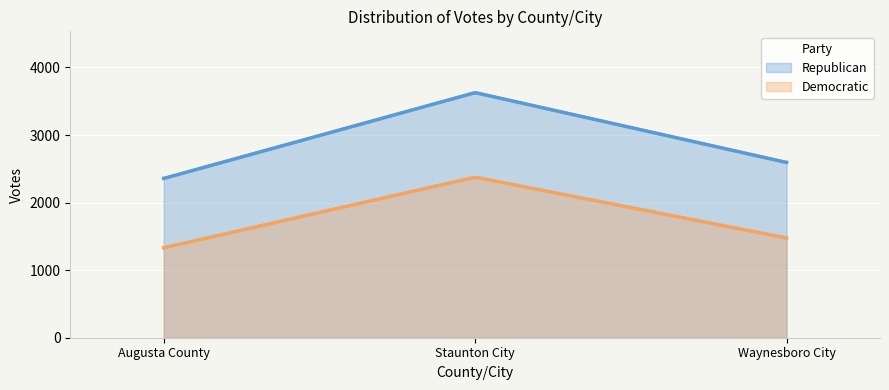

What is the sum of all Democratic values?

5182